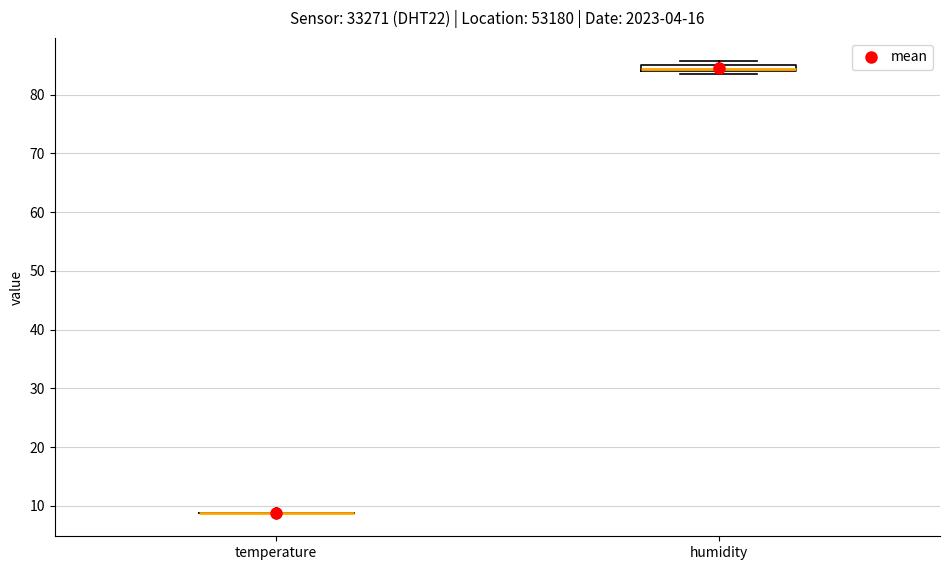

Comparing the boxes themselves (not the whiskers), which one is the tallest?

humidity